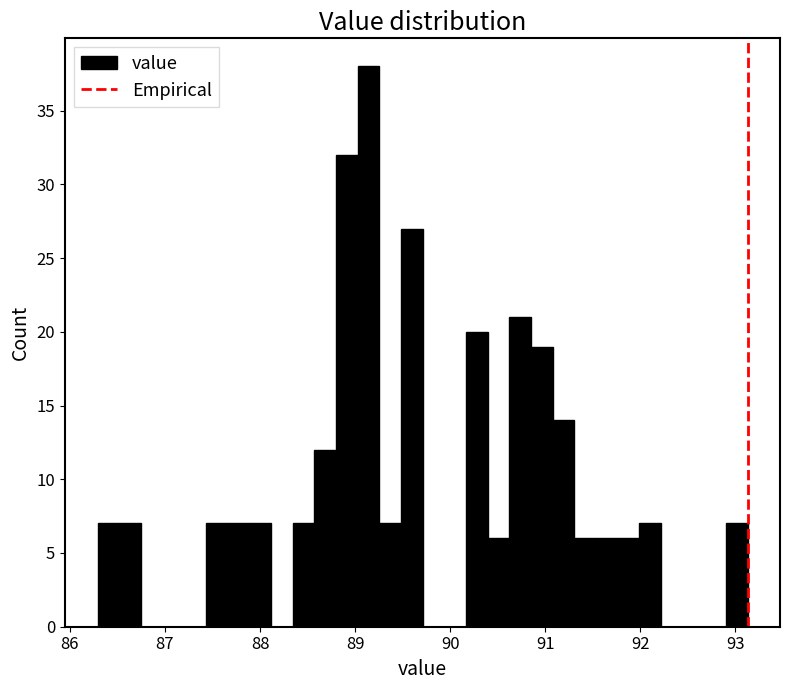

Read against the x-axis, roughly where is the centre of the tallest bar?

89.1